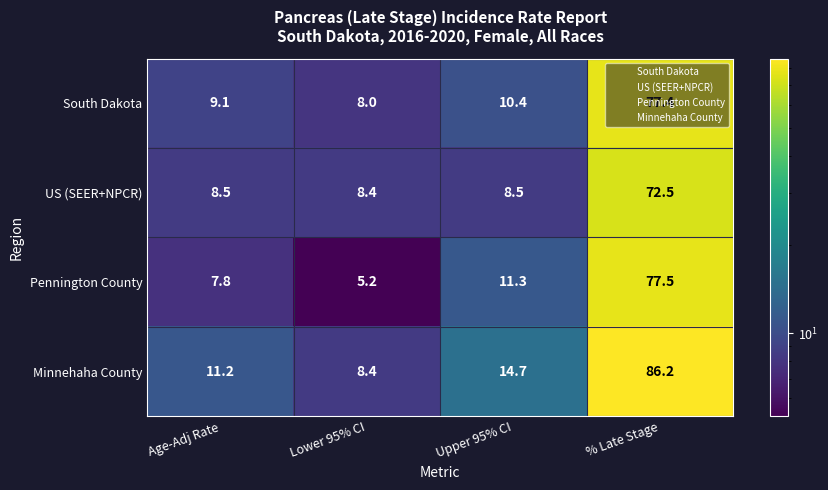

At which label does Minnehaha County first exceed 14?

Upper 95% CI